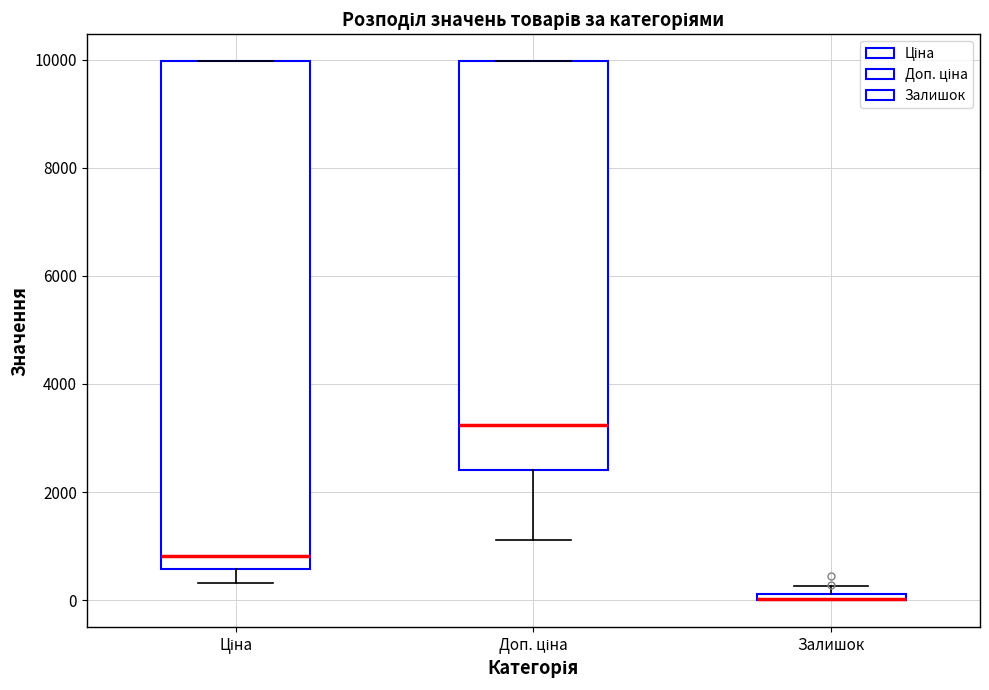

Where is the lower edge of the box for Доп. ціна on the y-axis? The values are not printed on the chart, so give them approximately, as read against the axis.

2400